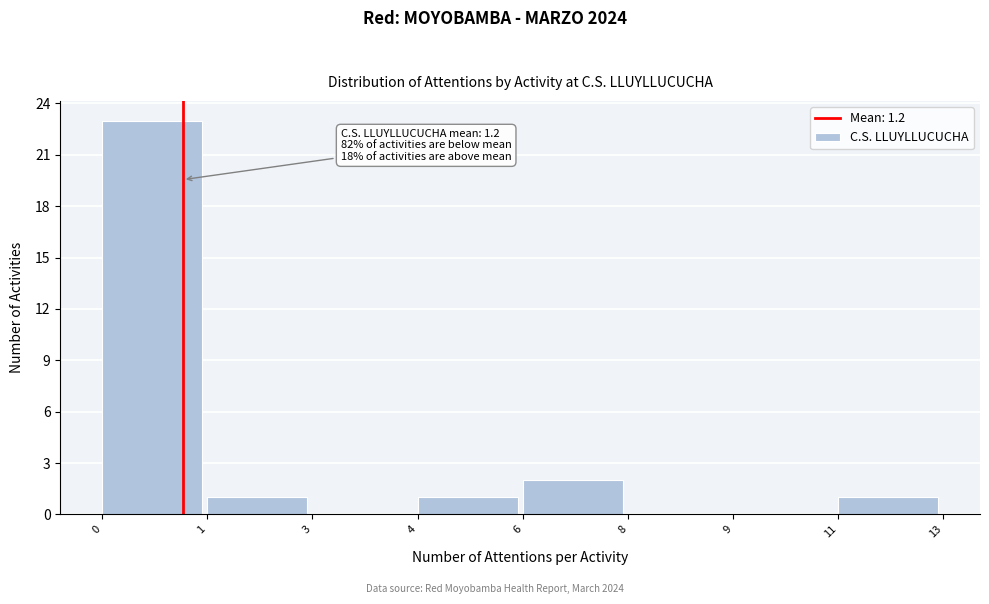

Reading left to right, transcribe all the data shown in this chart.

0=23	1=1	3=0	4=1	6=2	8=0	9=0	11=1